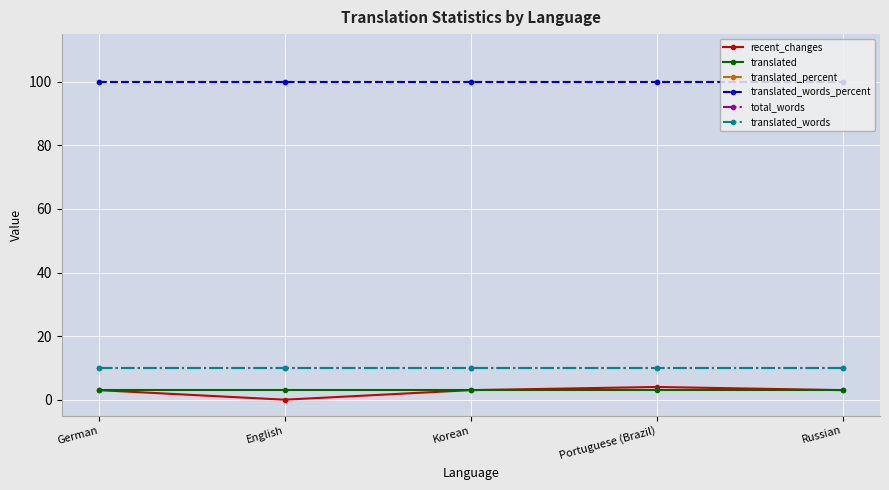

What is the sum of the recent_changes values at Portuguese (Brazil) and Russian?

7